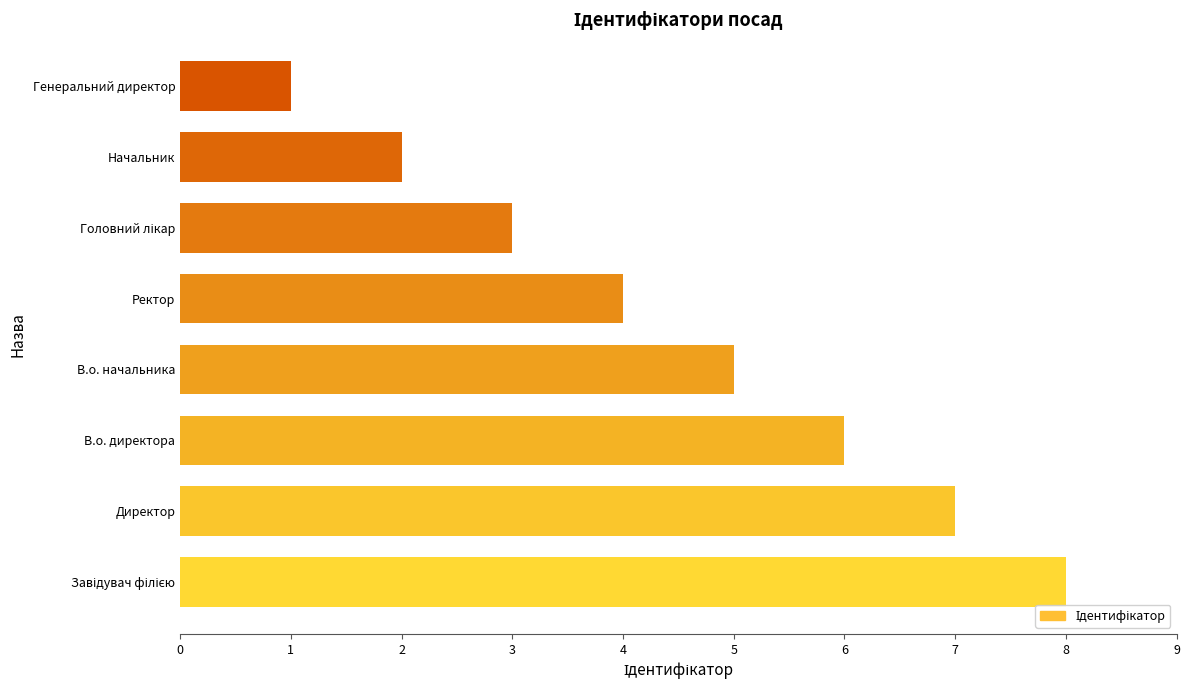

What is the maximum value shown in the chart?

8